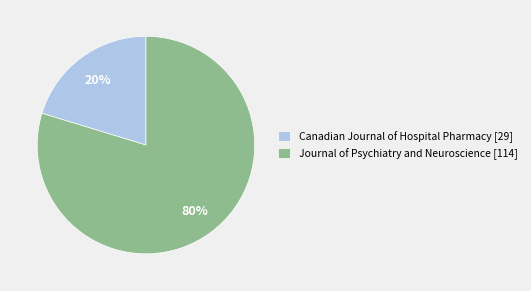

Is it true that Journal of Psychiatry and Neuroscience is 72% of the pie?

False